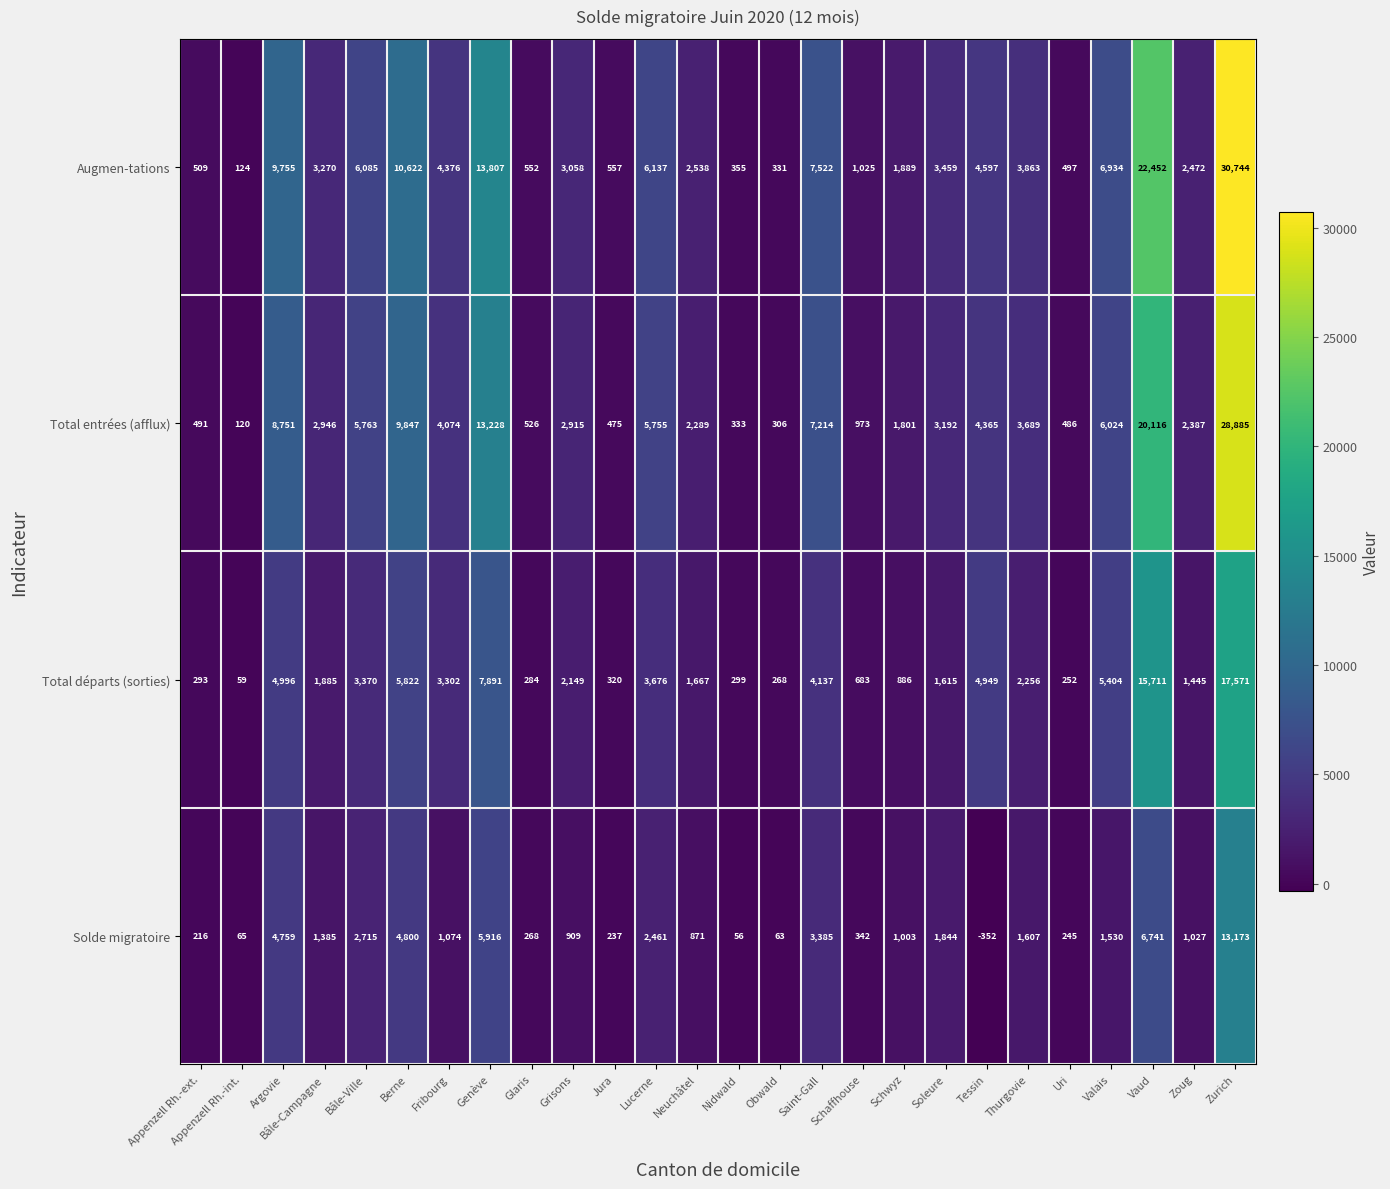

What is the difference between the highest and lowest values at Schwyz?

1003